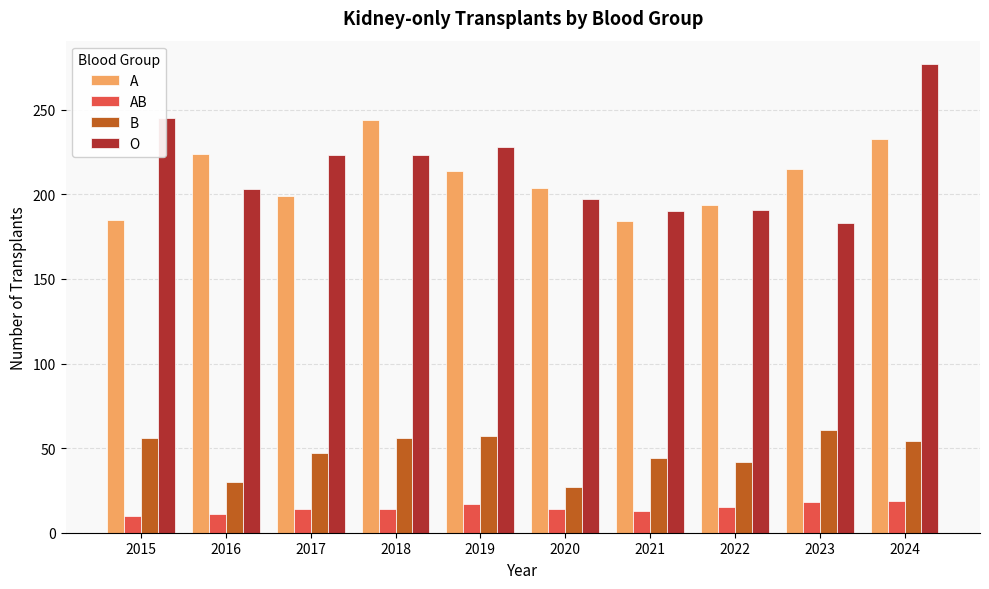

Which category has the lowest value in the O series?

2023